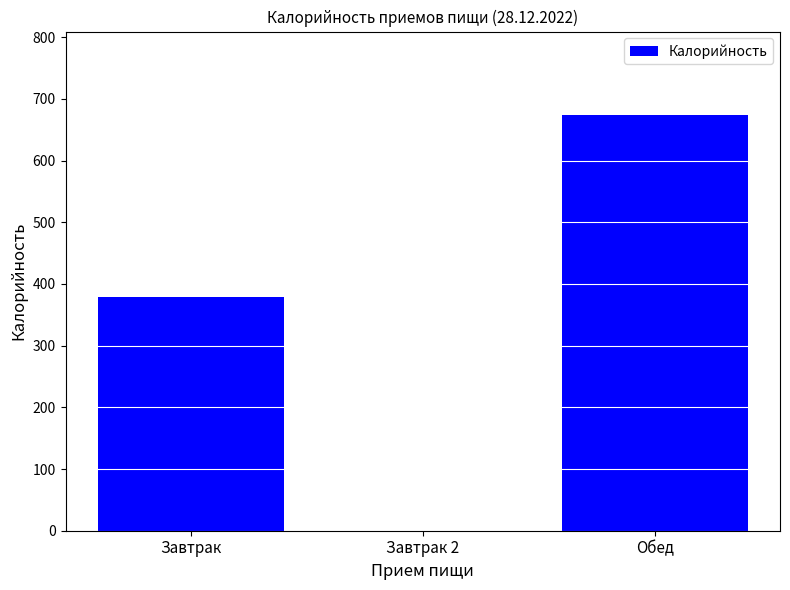

Is it true that the value at Завтрак is 651.5?

False